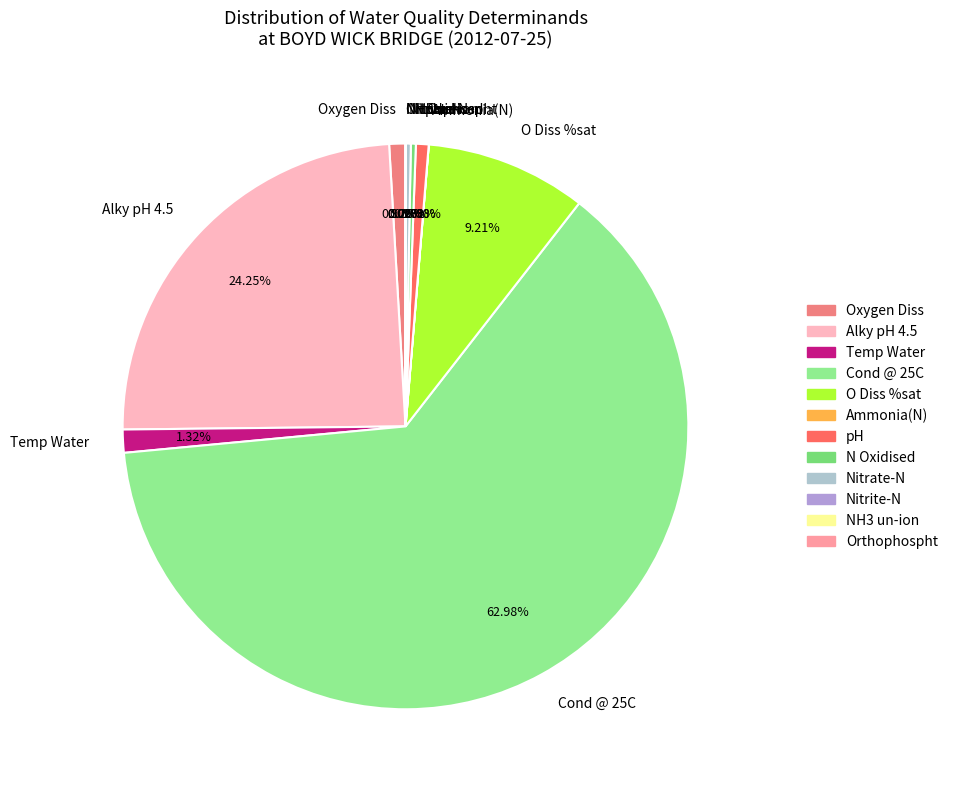

What percentage is the Temp Water slice, to the nearest percent?

1%